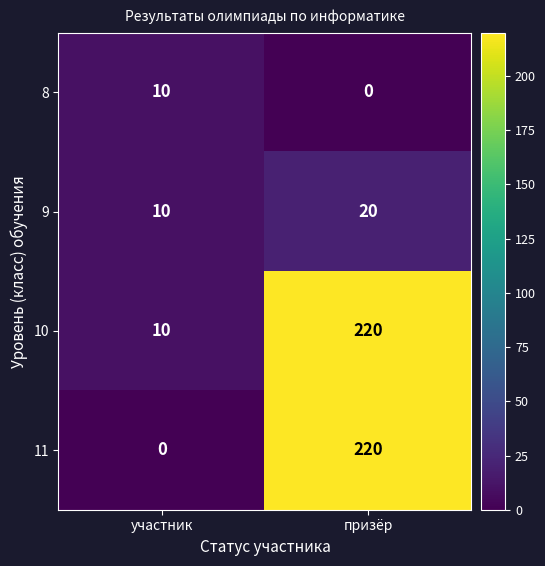

At which category is the sum across all series the highest?

призёр